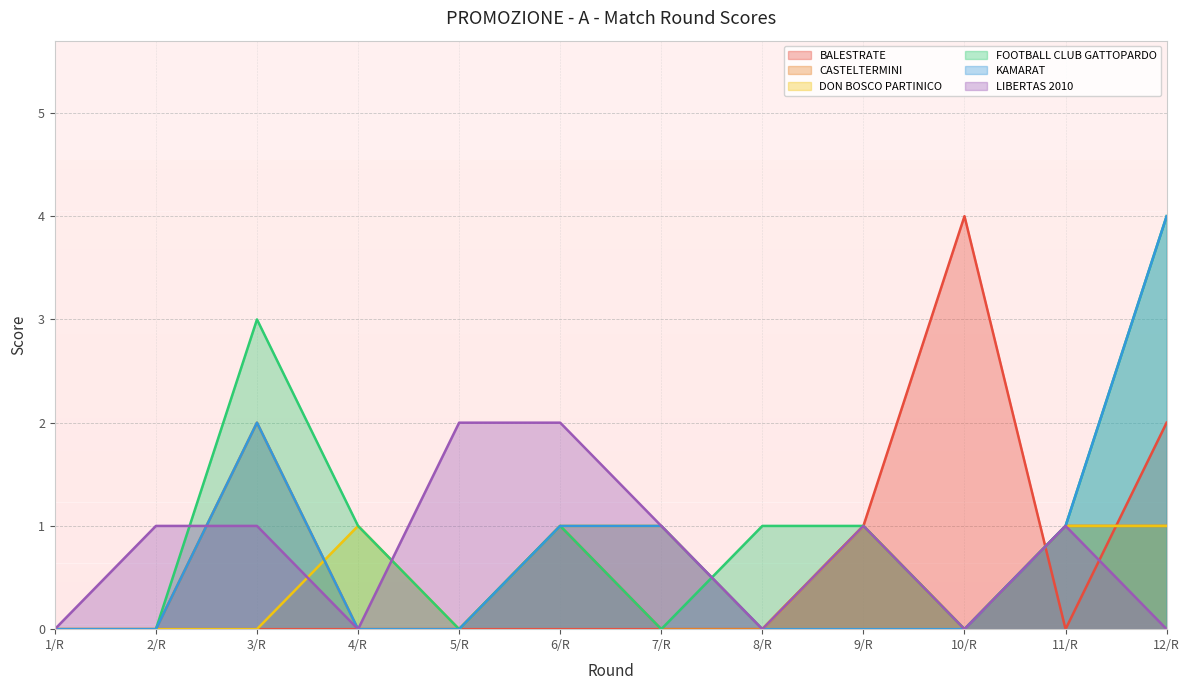

The value of CASTELTERMINI at 10/R is -1. True or false?

False